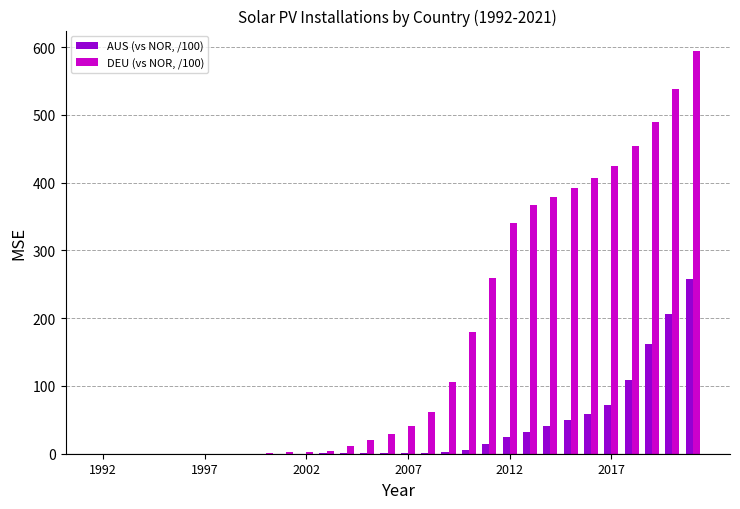

What is the sum of all AUS (vs NOR, /100) values?

1042.5